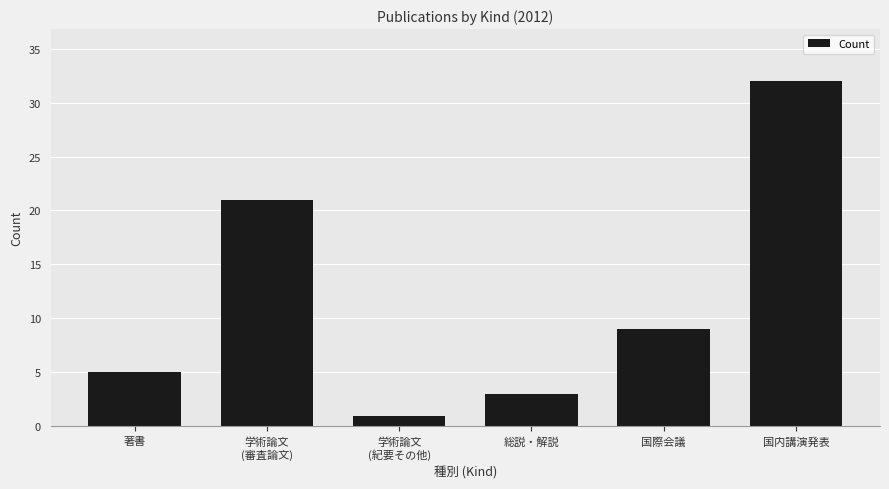

What is the minimum value shown in the chart?

1